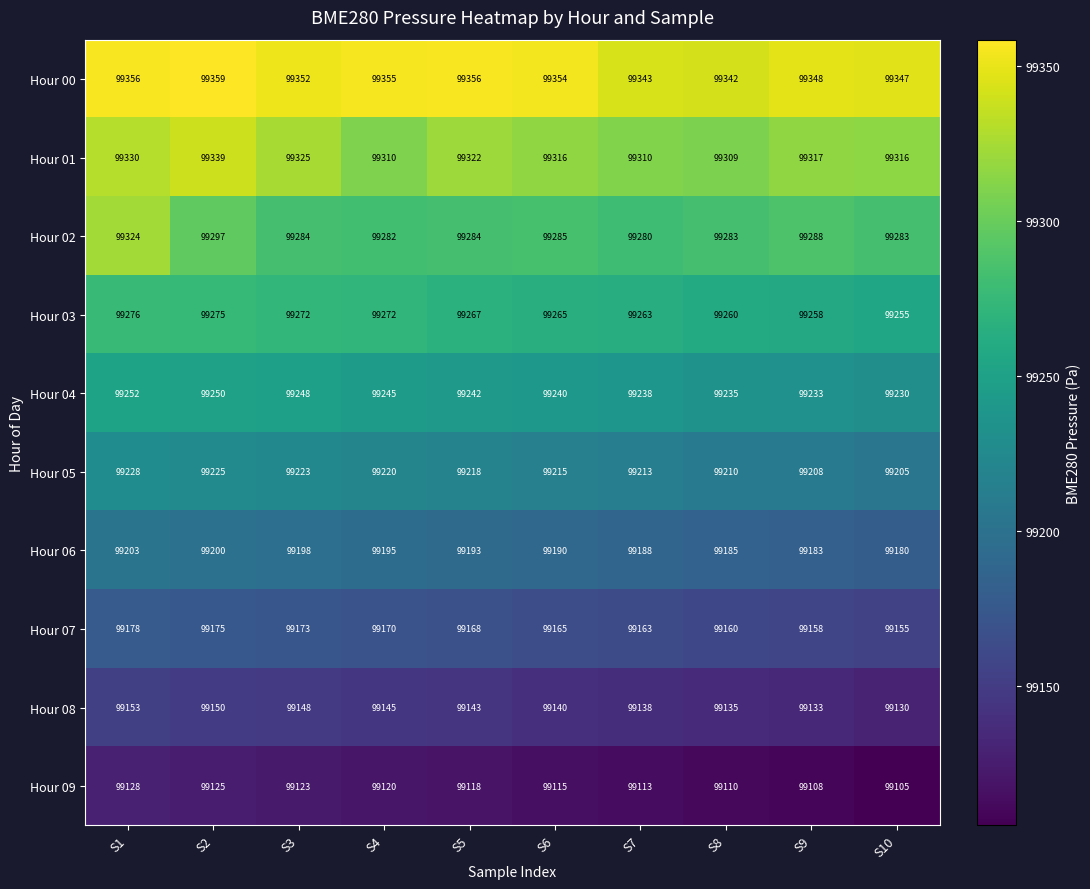

Which series has the widest spread of values?

Hour 02